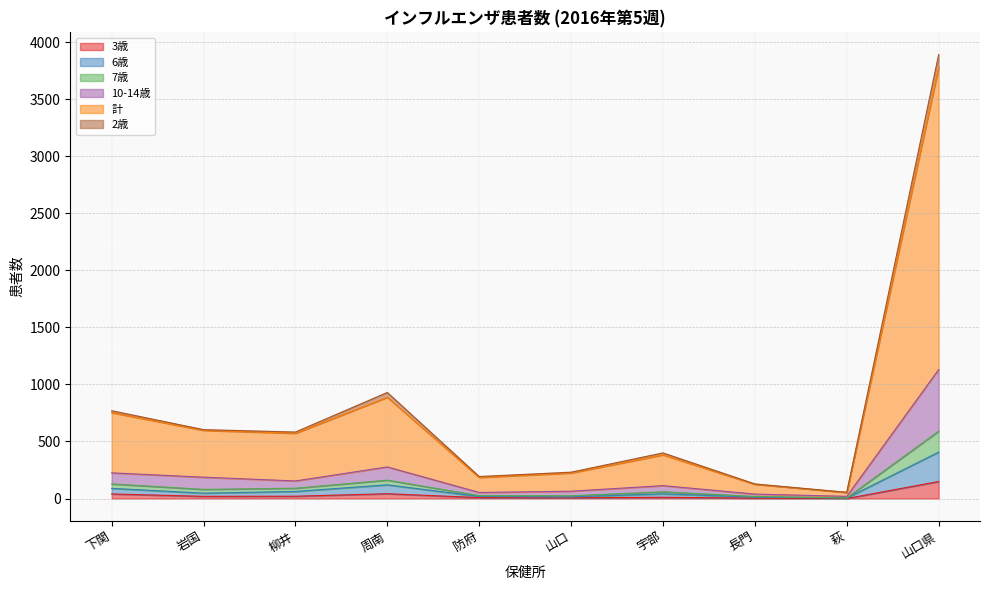

The value of 計 at 萩 is 54. True or false?

True